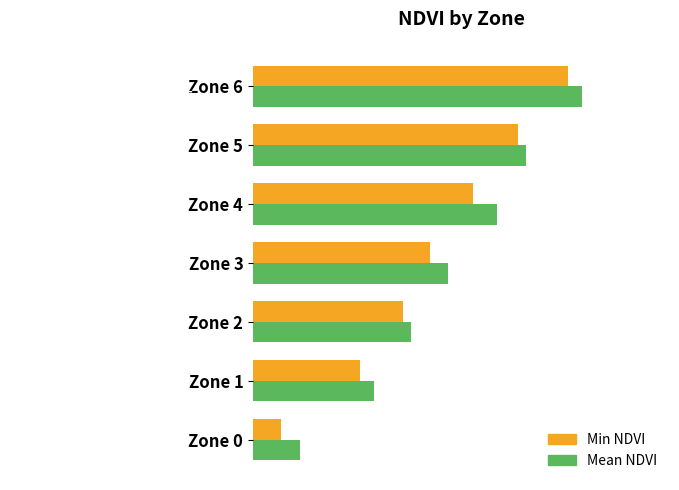

Which series has the largest total across all categories?

Mean NDVI